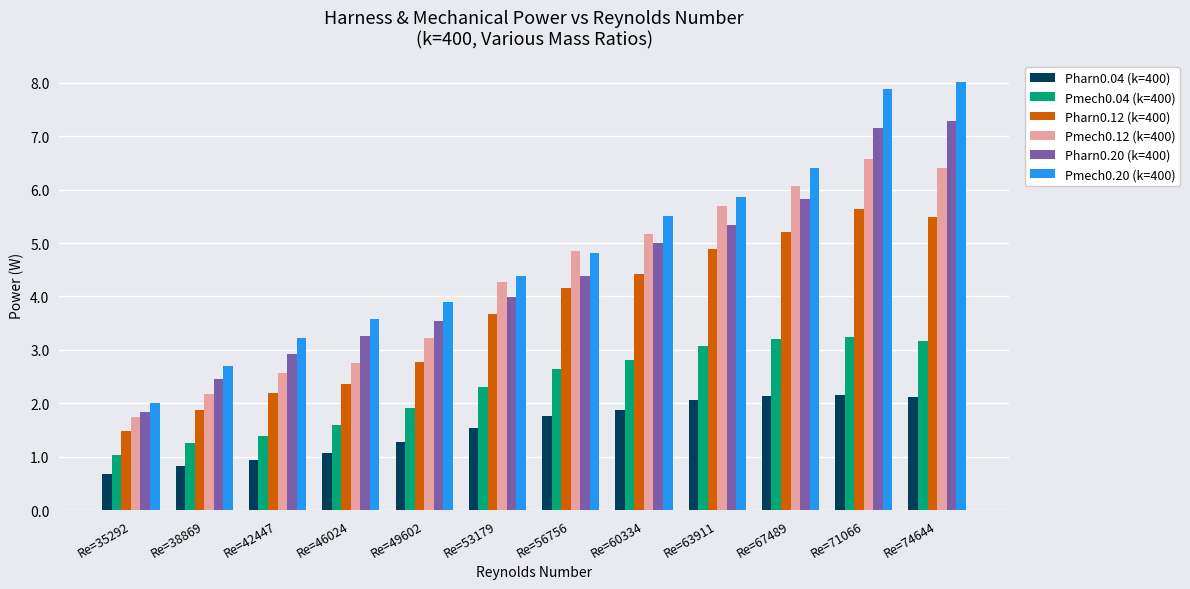

Which series has the largest range (max minus min)?

Pmech0.20 (k=400)